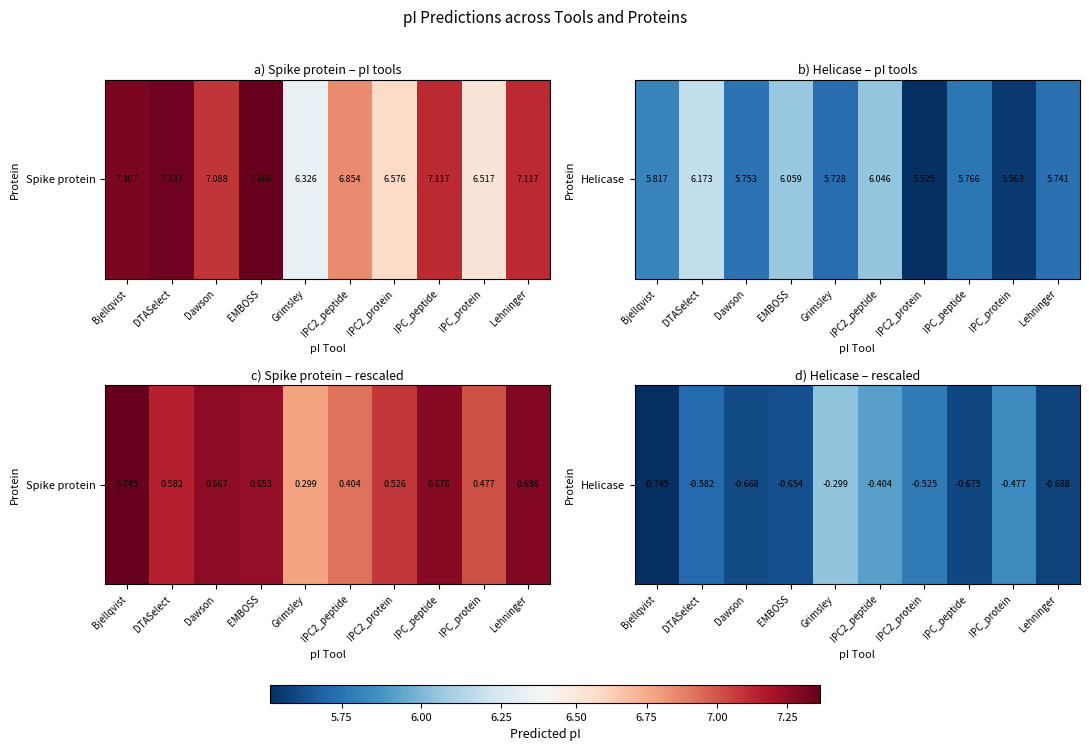

What is the sum of the values at Dawson and EMBOSS?

-1.3